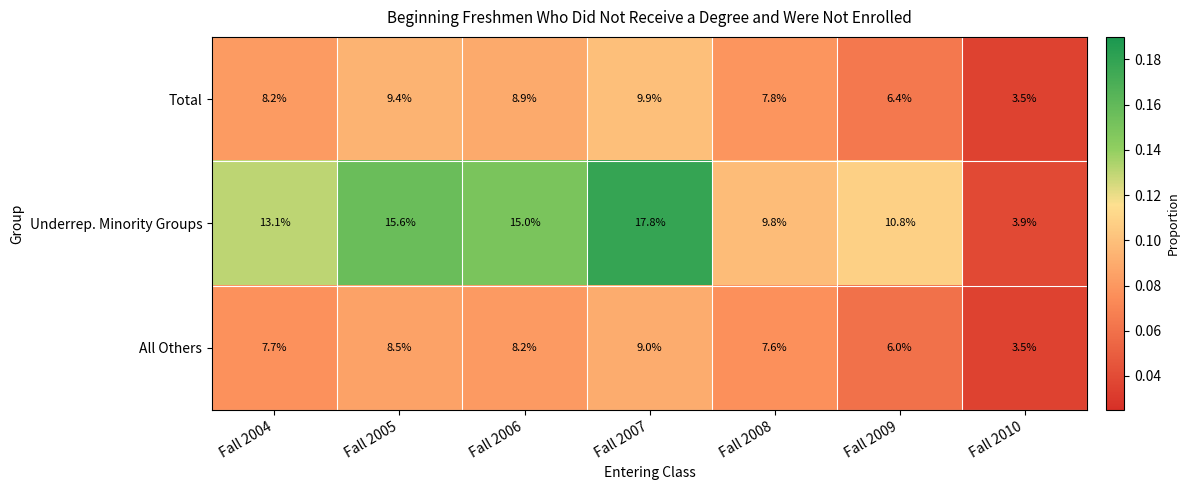

True or false: All Others has a value of 13.3 at Fall 2008.

False